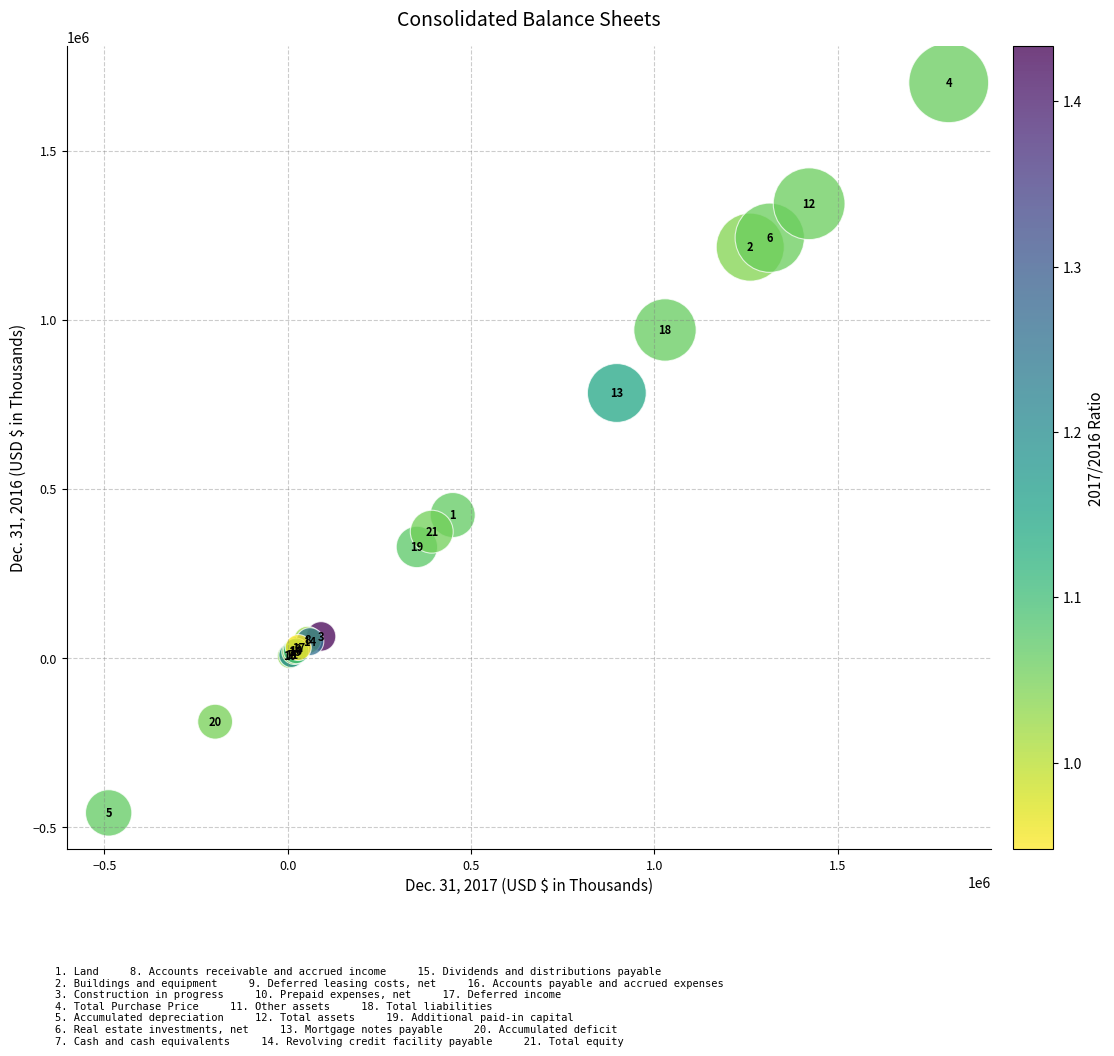

What Y value in the scatter plot is closest to 621267?

783400